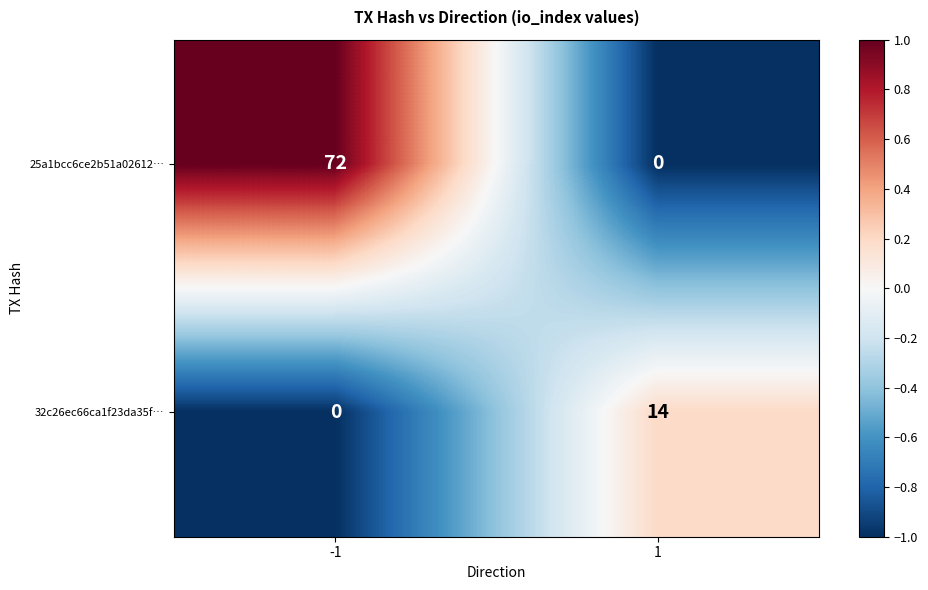

At how many categories does at least one series exceed 0?

2